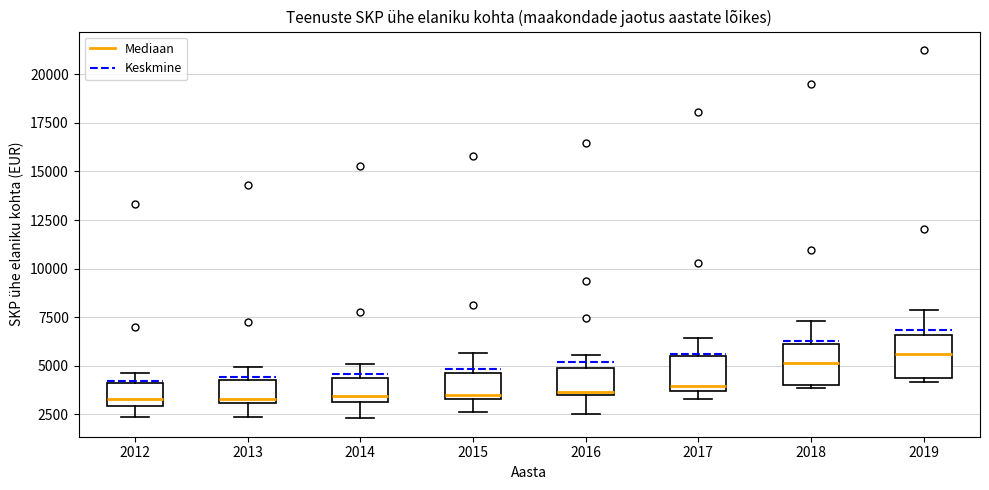

Reading left to right, read every box against the y-axis: the position of its median line, the range the box covers, and the ends of its whiskers. The values are not printed on the chart, so give them approximately, as read against the axis.

2012: median 3500, box 3000 to 4000, whiskers 2500 to 4500
2013: median 3500, box 3000 to 4500, whiskers 2500 to 5000
2014: median 3500, box 3000 to 4500, whiskers 2500 to 5000
2015: median 3500 (just above the box's lower edge), box 3500 to 4500, whiskers 2500 to 5500
2016: median 3500, box 3500 to 5000, whiskers 2500 to 5500
2017: median 4000, box 3500 to 5500, whiskers 3500 (just below the box's lower edge) to 6500
2018: median 5000, box 4000 to 6000, whiskers 4000 to 7500
2019: median 5500, box 4500 to 6500, whiskers 4000 to 8000